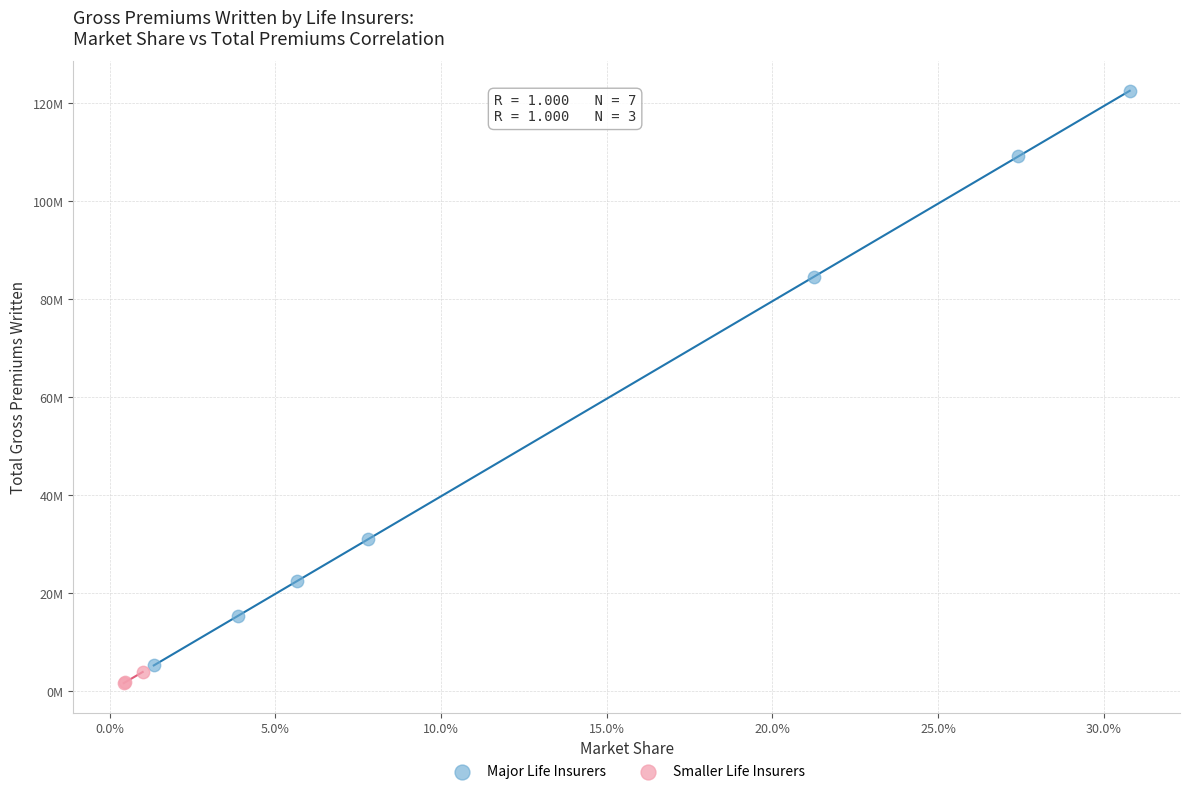

Which series contains the lowest Y value?

Smaller Life Insurers